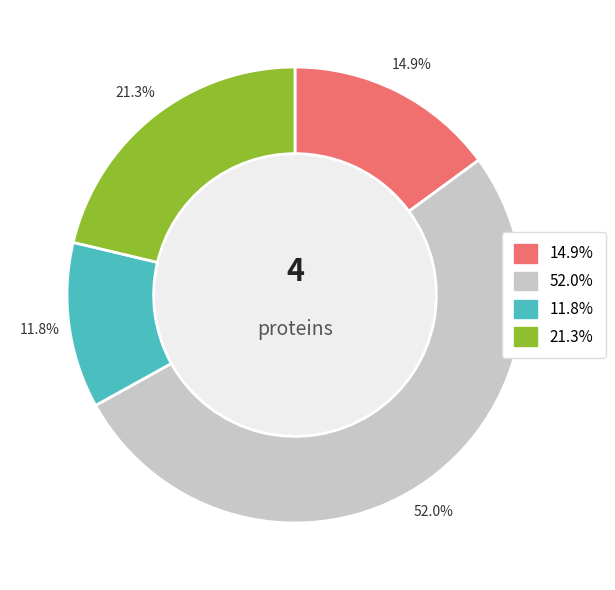

Is there a majority slice in this chart?

Yes